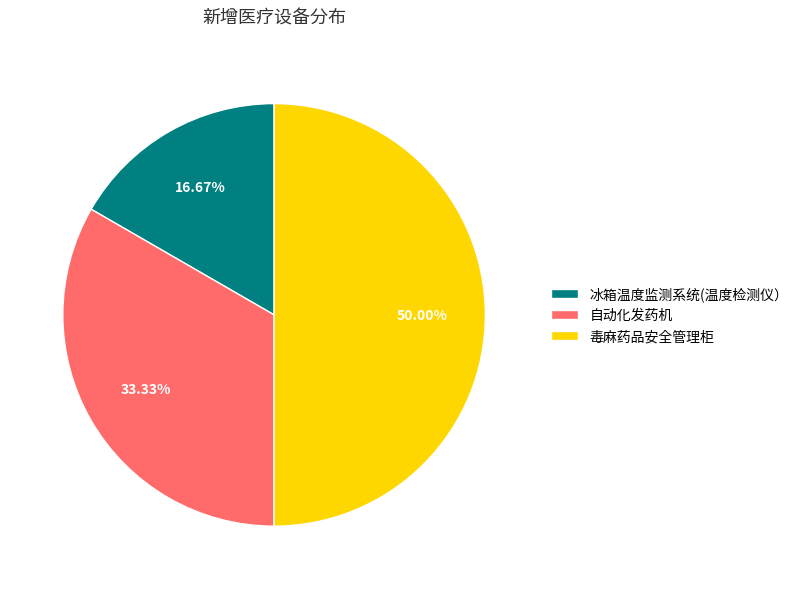

Approximately how many times larger is the value at 毒麻药品安全管理柜 compared to 冰箱温度监测系统(温度检测仪）?

3.0